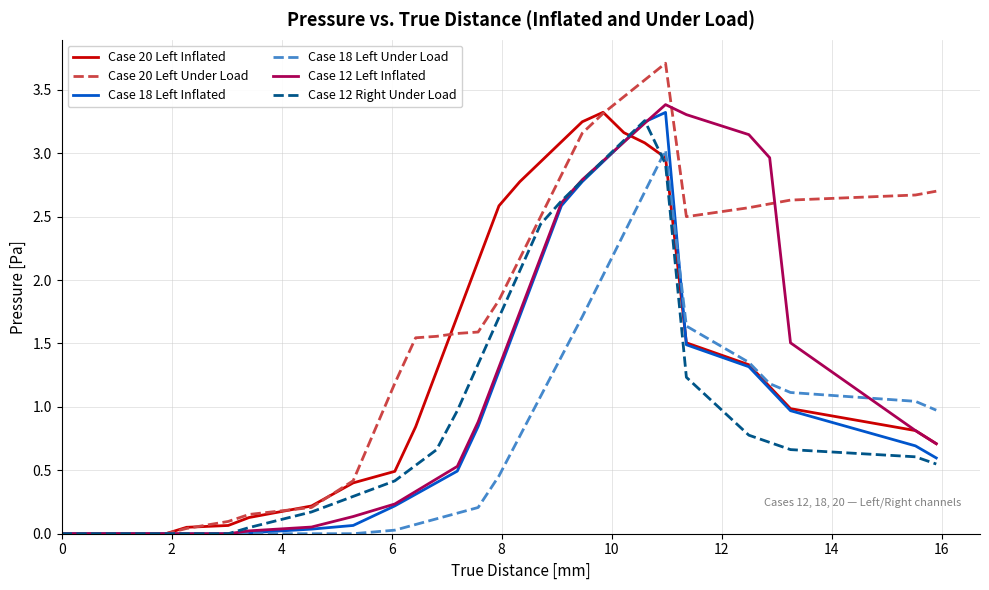

Which series has the largest total across all categories?

Case 20 Left Under Load